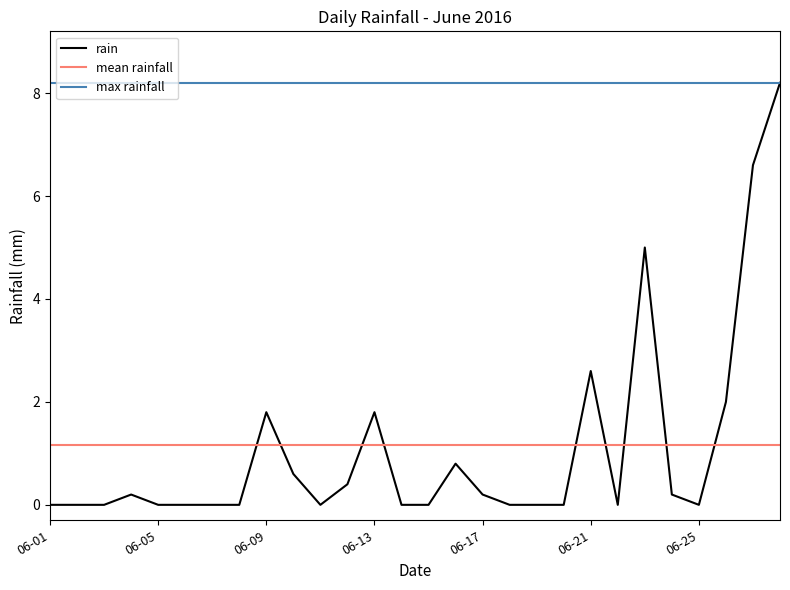

List the labels in order of value, smallest first.

2016-06-01, 2016-06-02, 2016-06-03, 2016-06-05, 2016-06-06, 2016-06-07, 2016-06-08, 2016-06-11, 2016-06-14, 2016-06-15, 2016-06-18, 2016-06-19, 2016-06-20, 2016-06-22, 2016-06-25, 2016-06-04, 2016-06-17, 2016-06-24, 2016-06-12, 2016-06-10, 2016-06-16, 2016-06-09, 2016-06-13, 2016-06-26, 2016-06-21, 2016-06-23, 2016-06-27, 2016-06-28